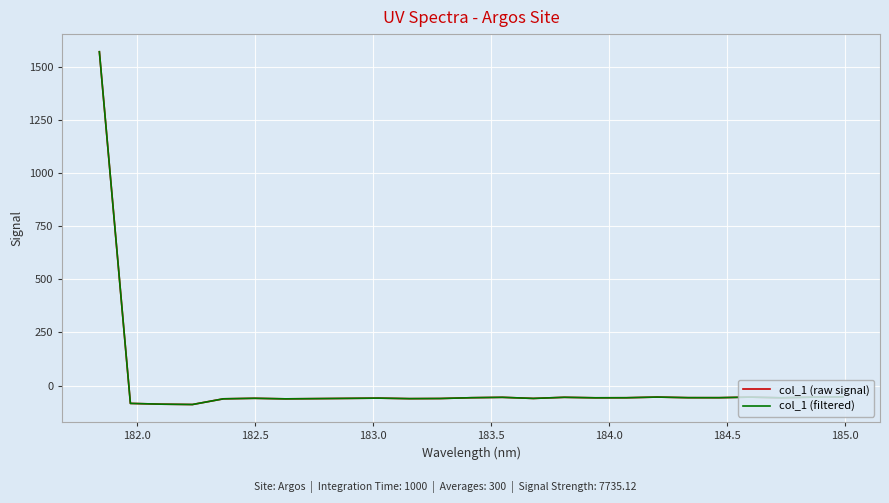

Is this an area chart (filled region under the line)?

No